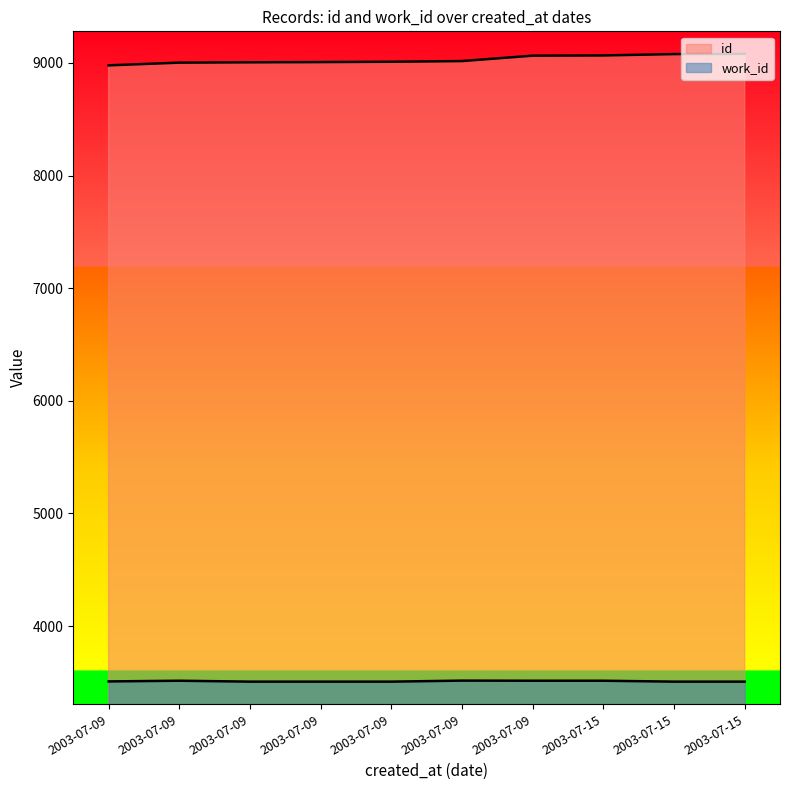

Reading left to right, what are all the values shown in this chart?

id: 2003-07-09=8979	2003-07-09=9003	2003-07-09=9006	2003-07-09=9008	2003-07-09=9011	2003-07-09=9017	2003-07-09=9065	2003-07-15=9067	2003-07-15=9079	2003-07-15=9081
work_id: 2003-07-09=3508	2003-07-09=3514	2003-07-09=3506	2003-07-09=3506	2003-07-09=3506	2003-07-09=3515	2003-07-09=3514	2003-07-15=3514	2003-07-15=3506	2003-07-15=3506